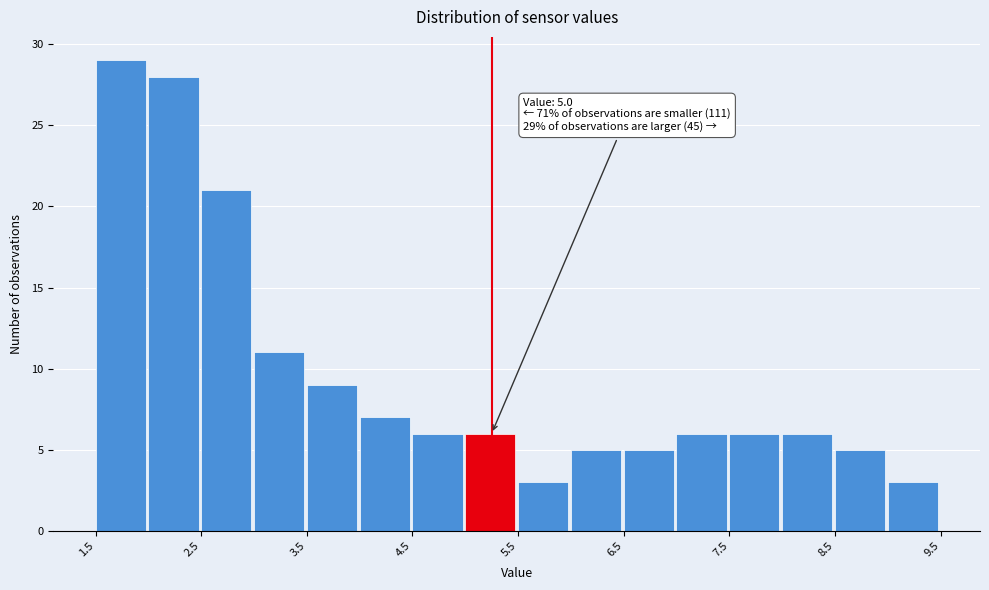

Over which range of the x-axis is the bar tallest?

1.5 to 2.0